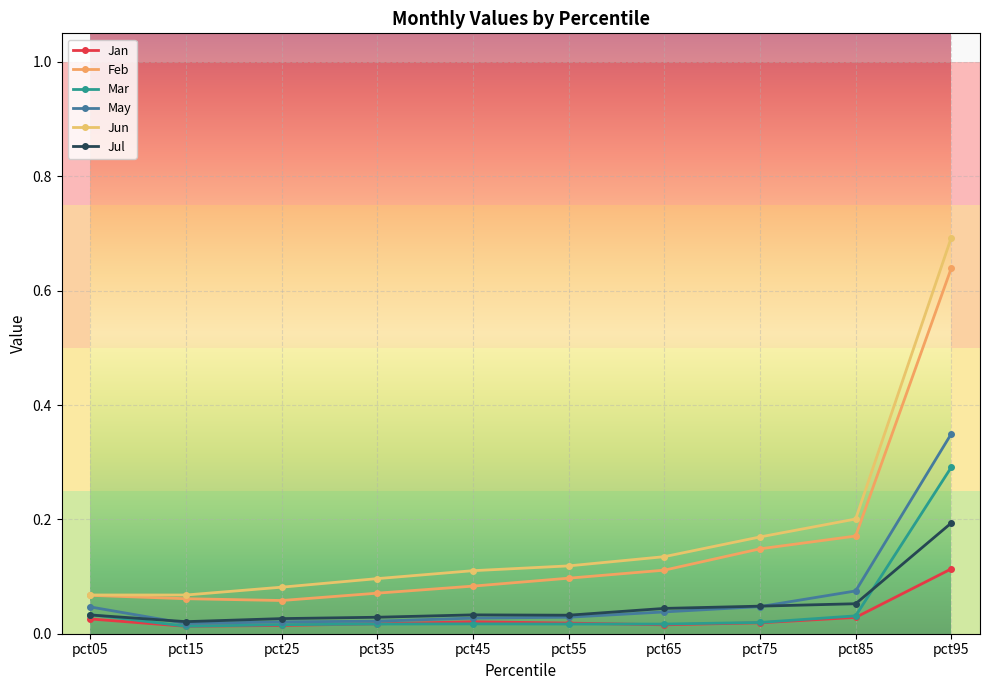

Reading left to right, what are all the values shown in this chart?

Jan: 0.0	0.0	0.0	0.0	0.0	0.0	0.0	0.0	0.0	0.1
Feb: 0.1	0.1	0.1	0.1	0.1	0.1	0.1	0.1	0.2	0.6
Mar: 0.0	0.0	0.0	0.0	0.0	0.0	0.0	0.0	0.0	0.3
May: 0.0	0.0	0.0	0.0	0.0	0.0	0.0	0.0	0.1	0.3
Jun: 0.1	0.1	0.1	0.1	0.1	0.1	0.1	0.2	0.2	0.7
Jul: 0.0	0.0	0.0	0.0	0.0	0.0	0.0	0.0	0.1	0.2